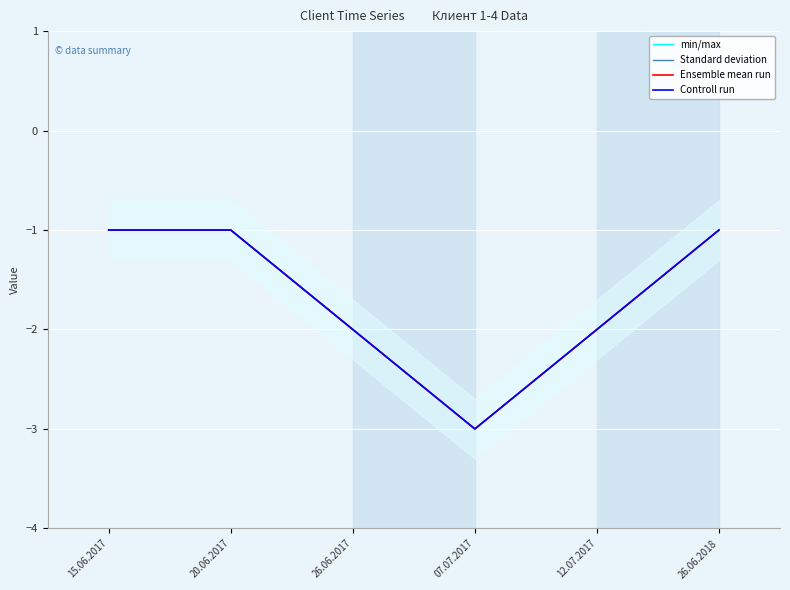

Rank the categories by Controll run value from highest to lowest.

15.06.2017, 20.06.2017, 26.06.2018, 26.06.2017, 12.07.2017, 07.07.2017